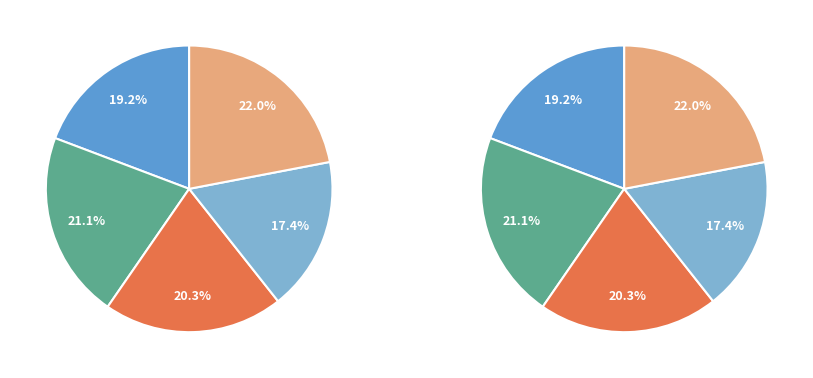

Combined, do Изоставени and Човекът сянка account for over 50%?

No